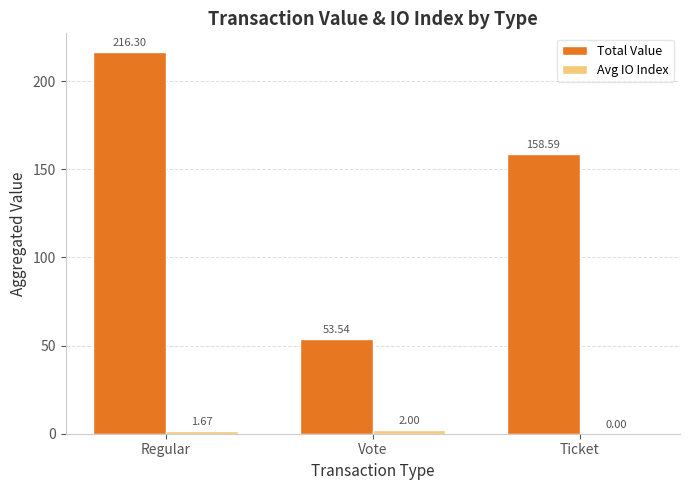

Between Regular and Ticket, which series saw the biggest shift?

Total Value